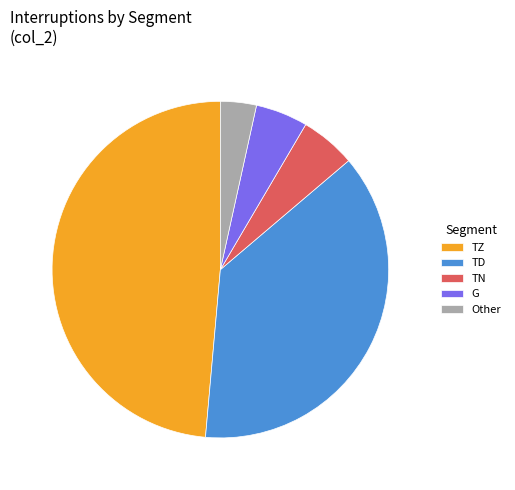

Count the number of slices in the pie.

5